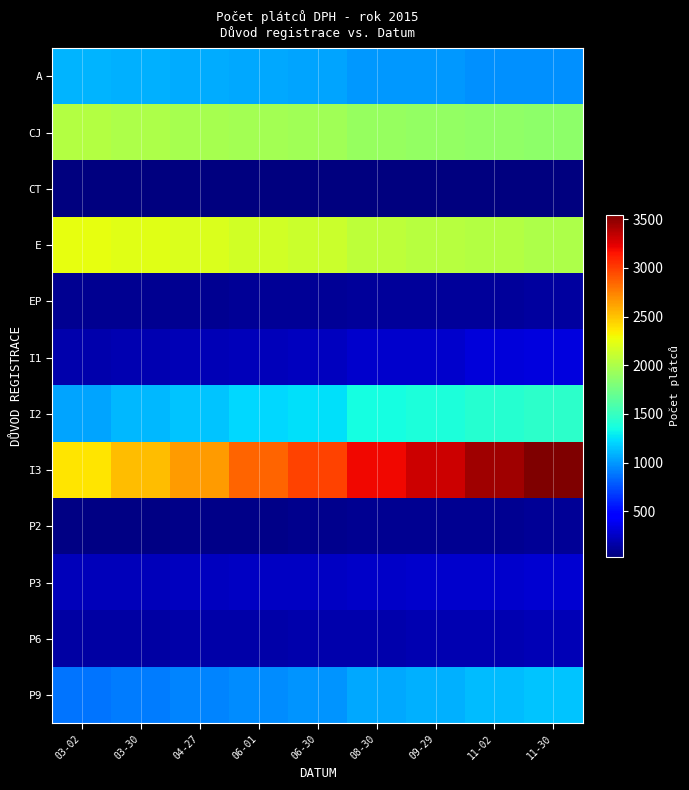

At how many categories does at least one series exceed 920?

9